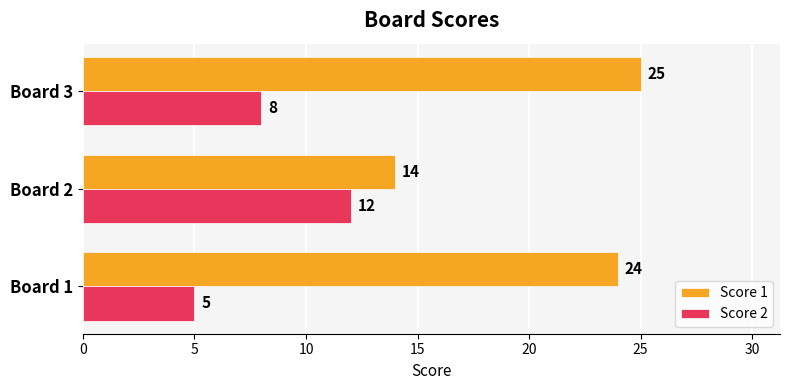

What is the approximate value of Score 2 at Board 3?

8